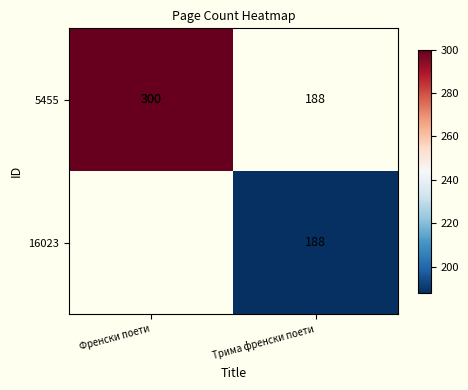

What is the total value across all series at Трима френски поети?

376